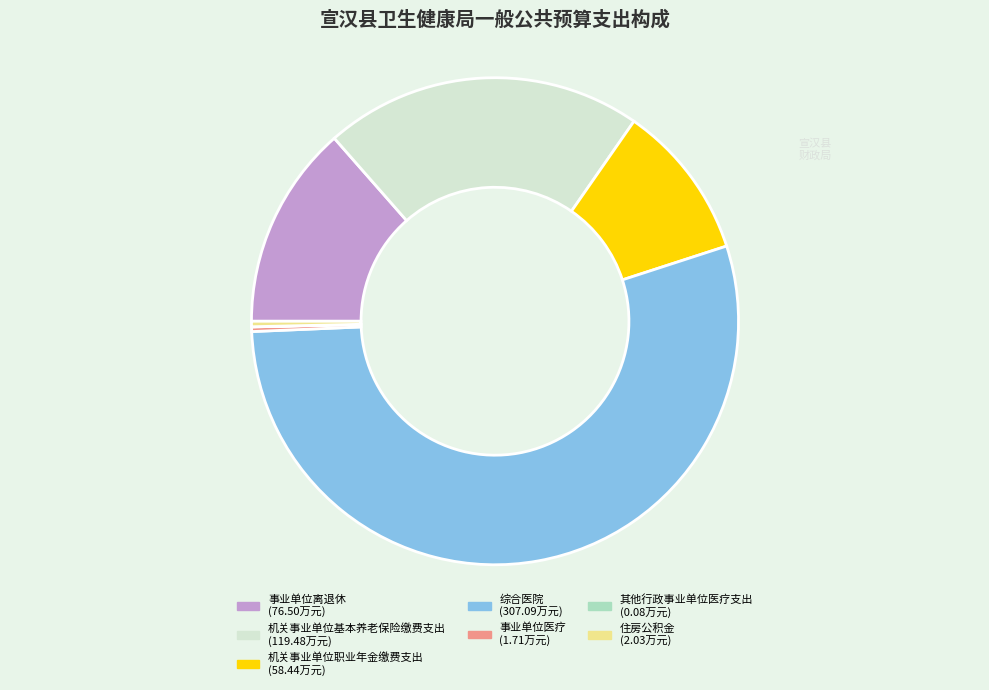

Is 综合医院 the majority of the pie?

Yes